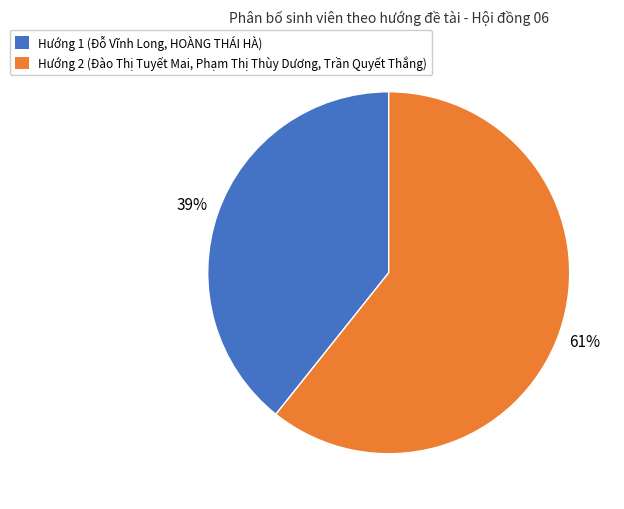

To the nearest percent, what is the average slice percentage?

50%